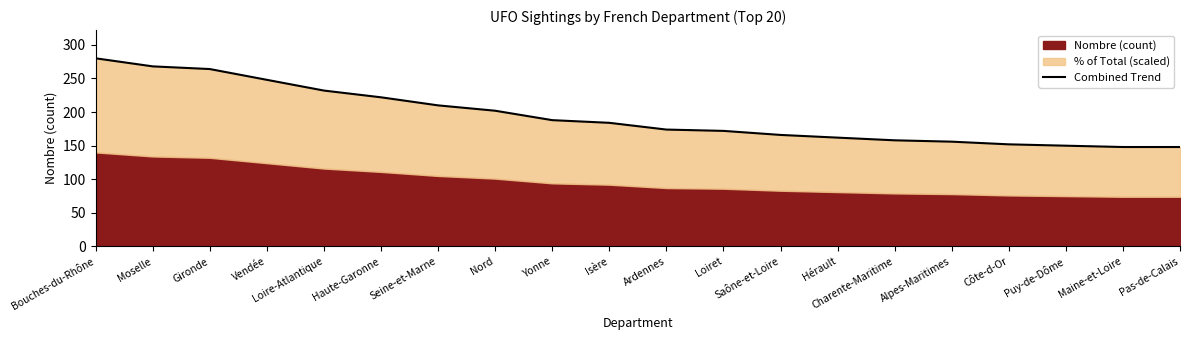

Reading left to right, transcribe all the data shown in this chart.

280.0	268.0	264.0	248.0	232.0	222.0	210.0	202.0	188.0	184.0	174.0	172.0	166.0	162.0	158.0	156.0	152.0	150.0	148.0	148.0